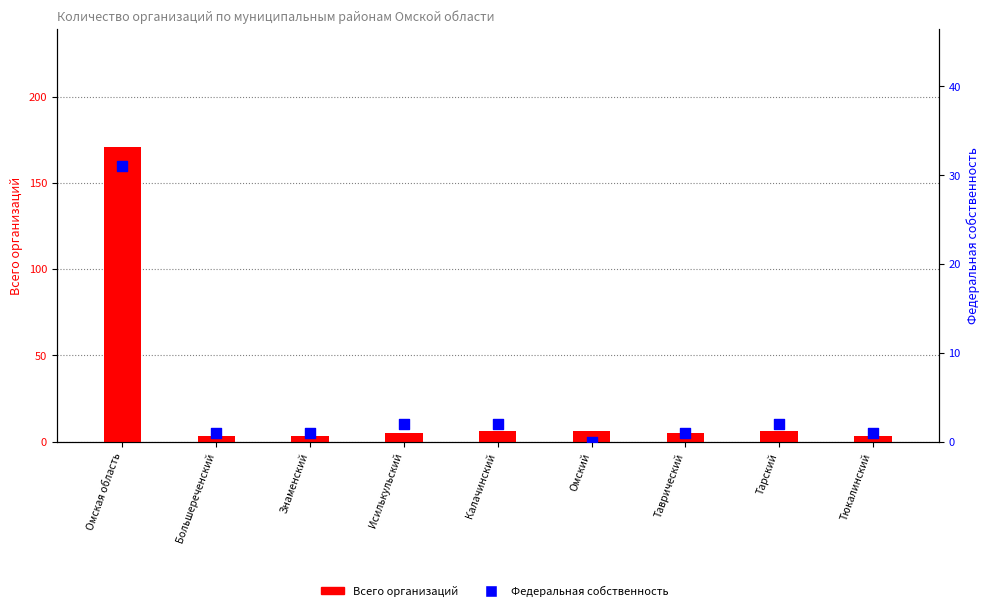

Which series contains the lowest Y value?

Федеральная собственность